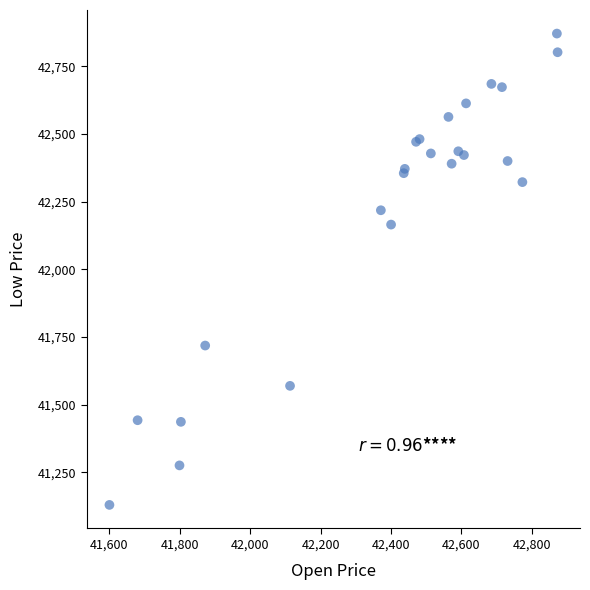

What Y value in the scatter plot is closest to 42000?

42165